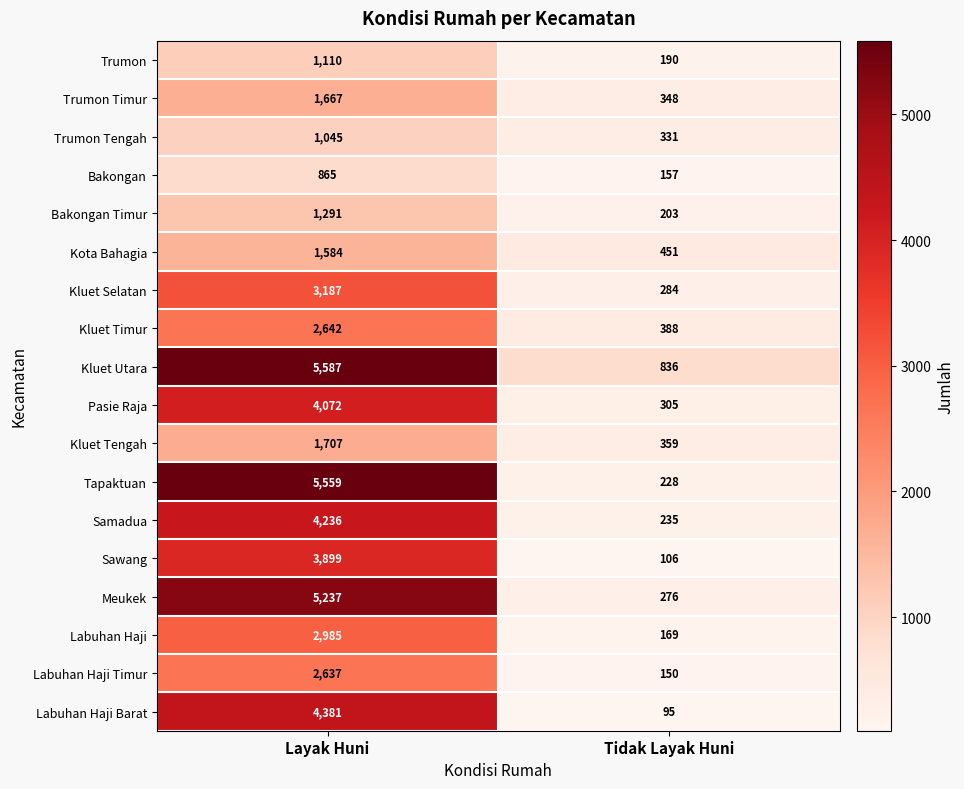

What is the sum of all Labuhan Haji Barat values?

4476